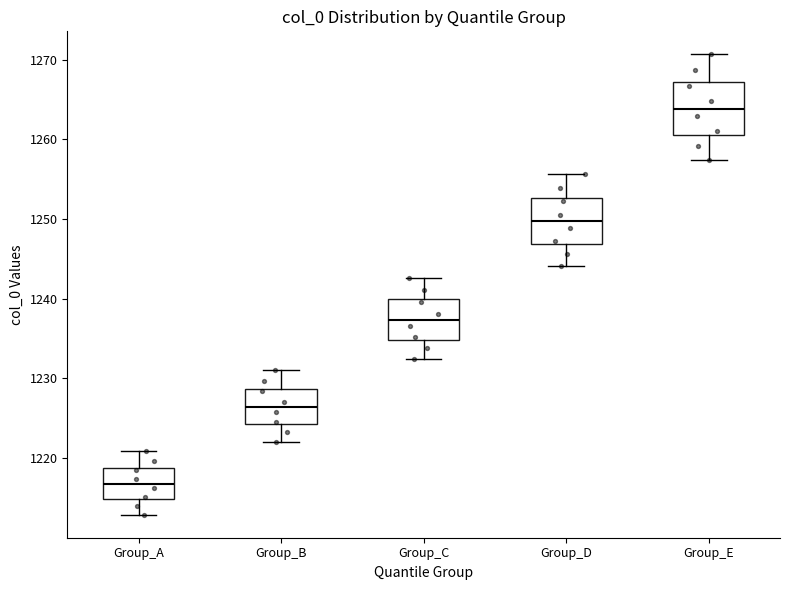

Which box's median line is the highest?

Group_E